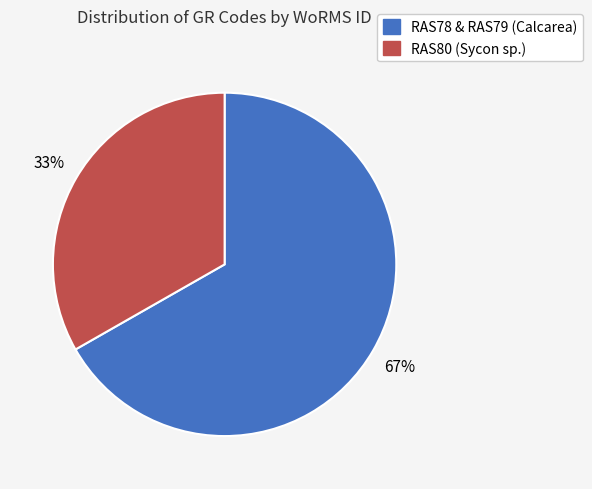

True or false: RAS80 (Sycon sp.) accounts for 33% of the total.

True